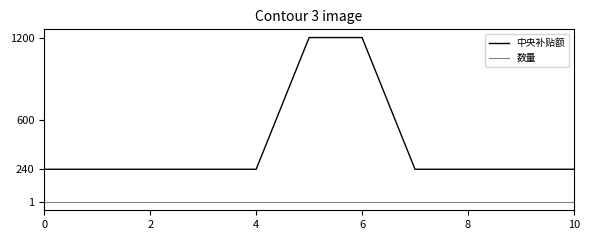

True or false: 数量 and 中央补贴额 intersect in this chart.

False